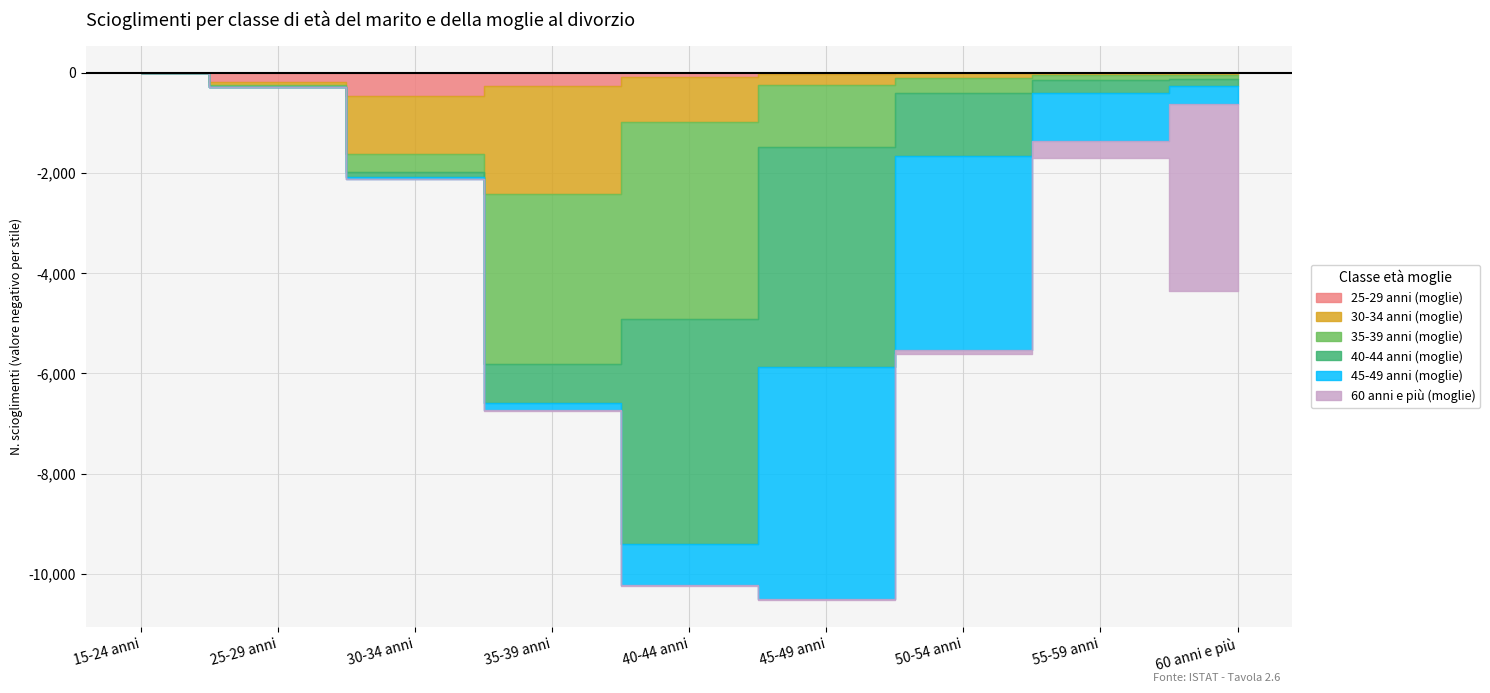

How many interior local peaks does the 35-39 anni (moglie) series have?

1